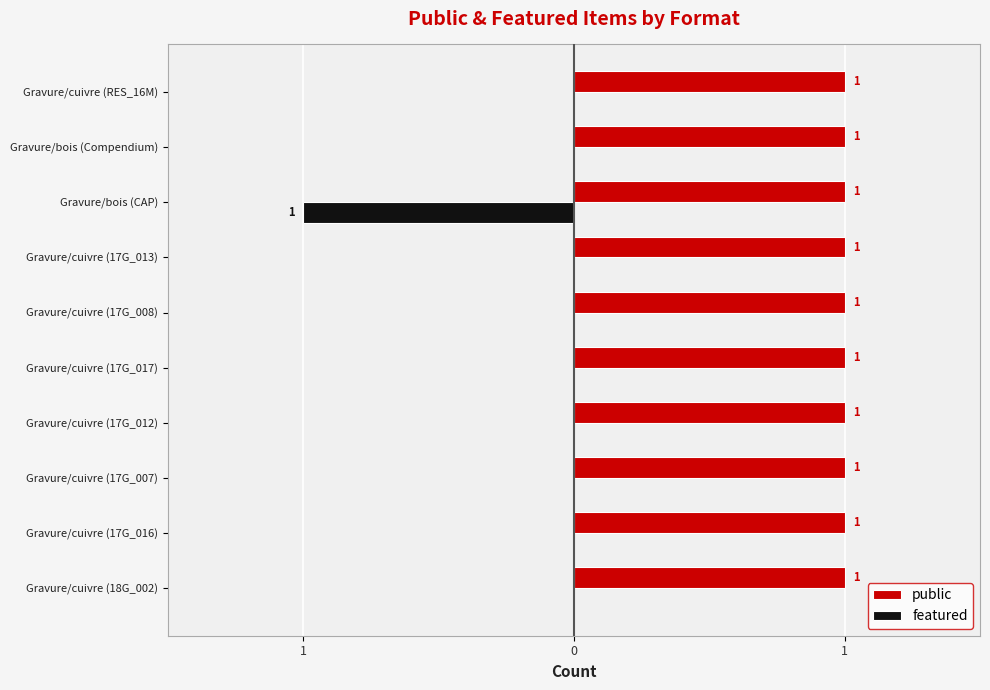

What are all the series names shown in the legend?

public, featured